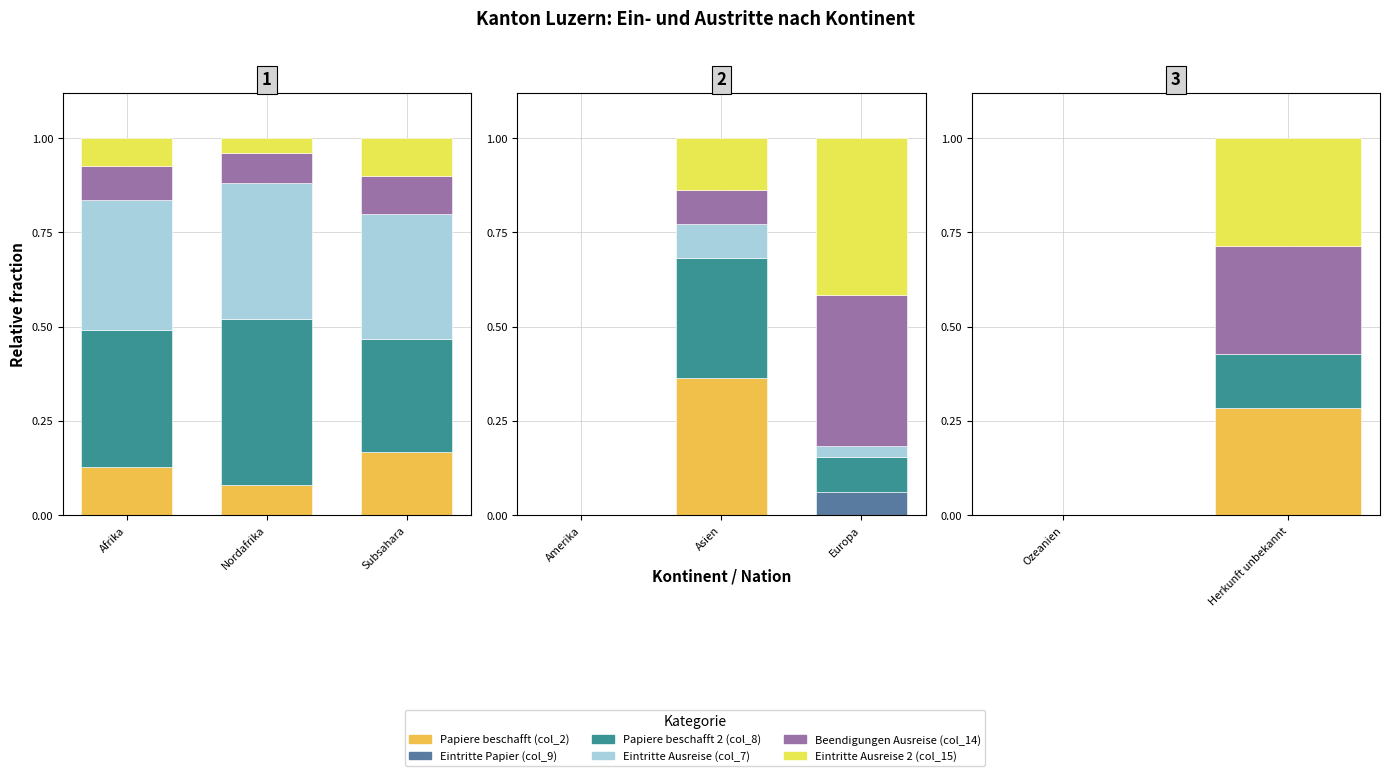

The value of Eintritte Ausreise 2 (col_15) at Ozeanien is -0.2. True or false?

False